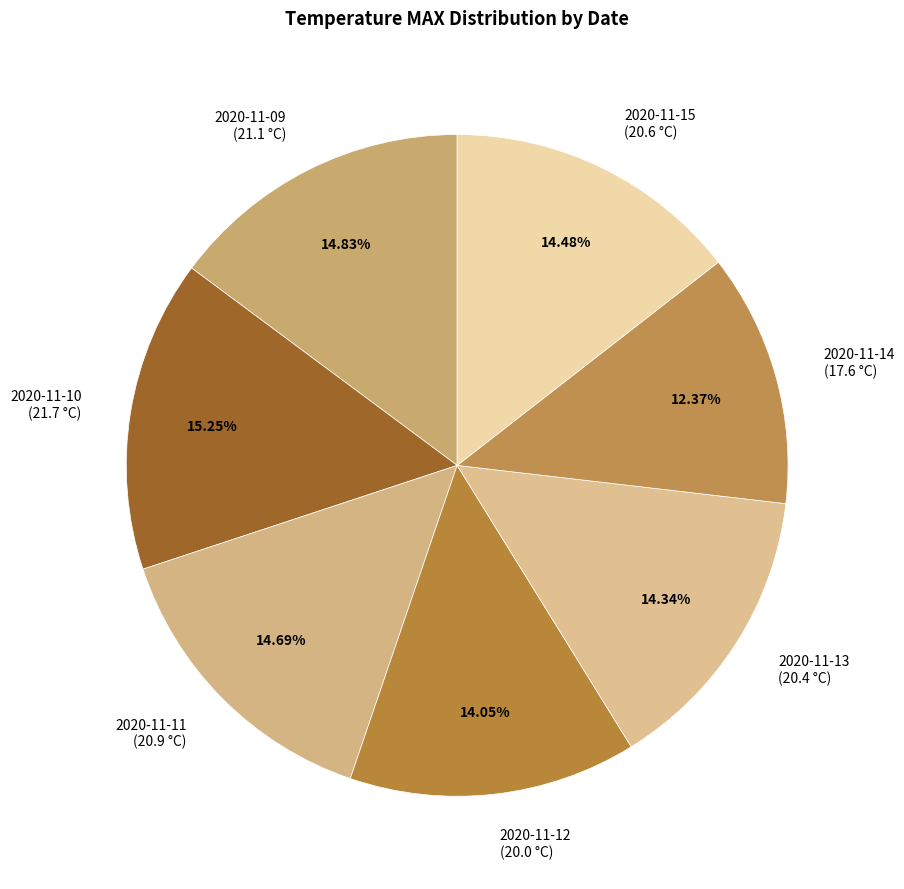

Combined, do 2020-11-14 and 2020-11-09 account for over 50%?

No